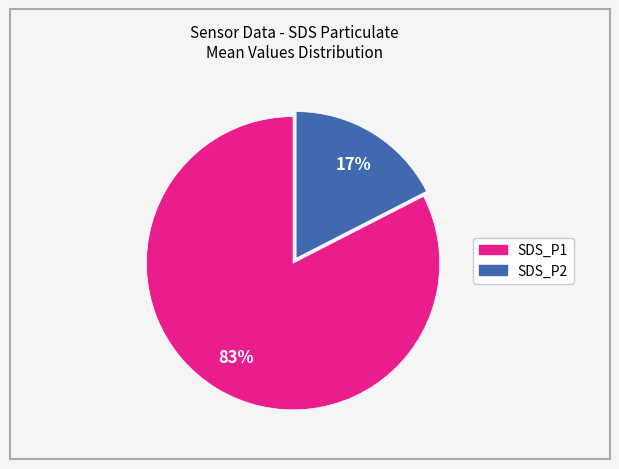

Count the number of slices in the pie.

2